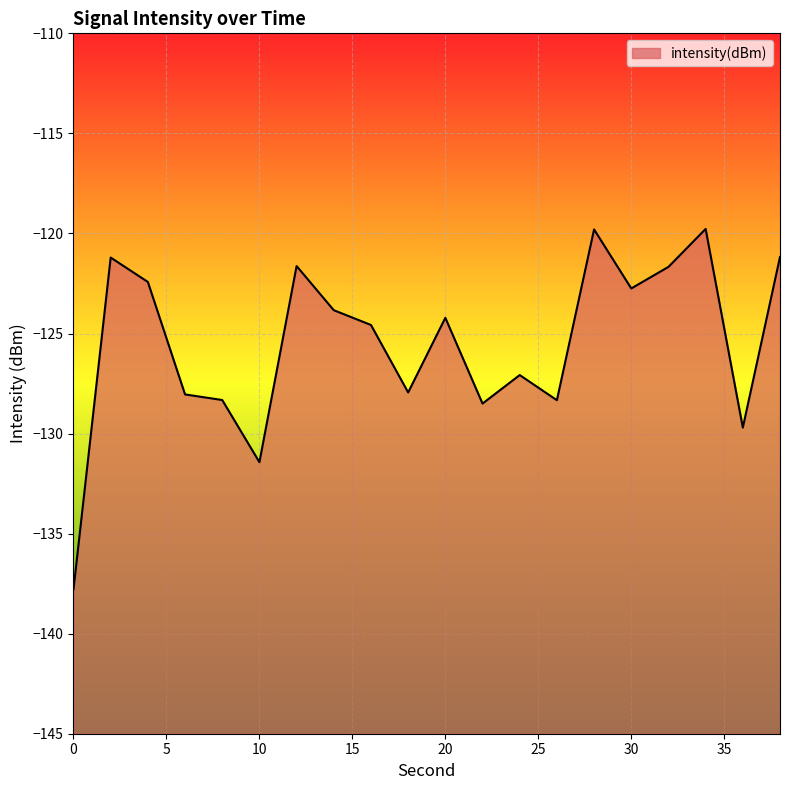

At which category does the chart reach its peak across all series?

34